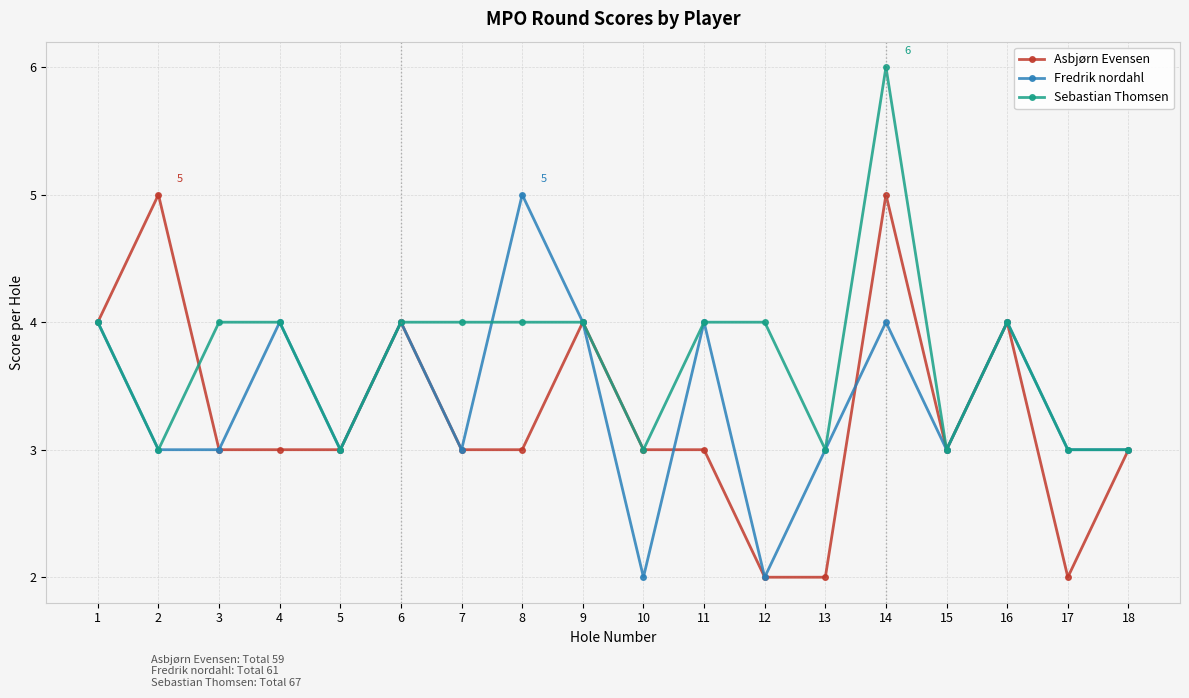

At which category is the sum across all series the highest?

14